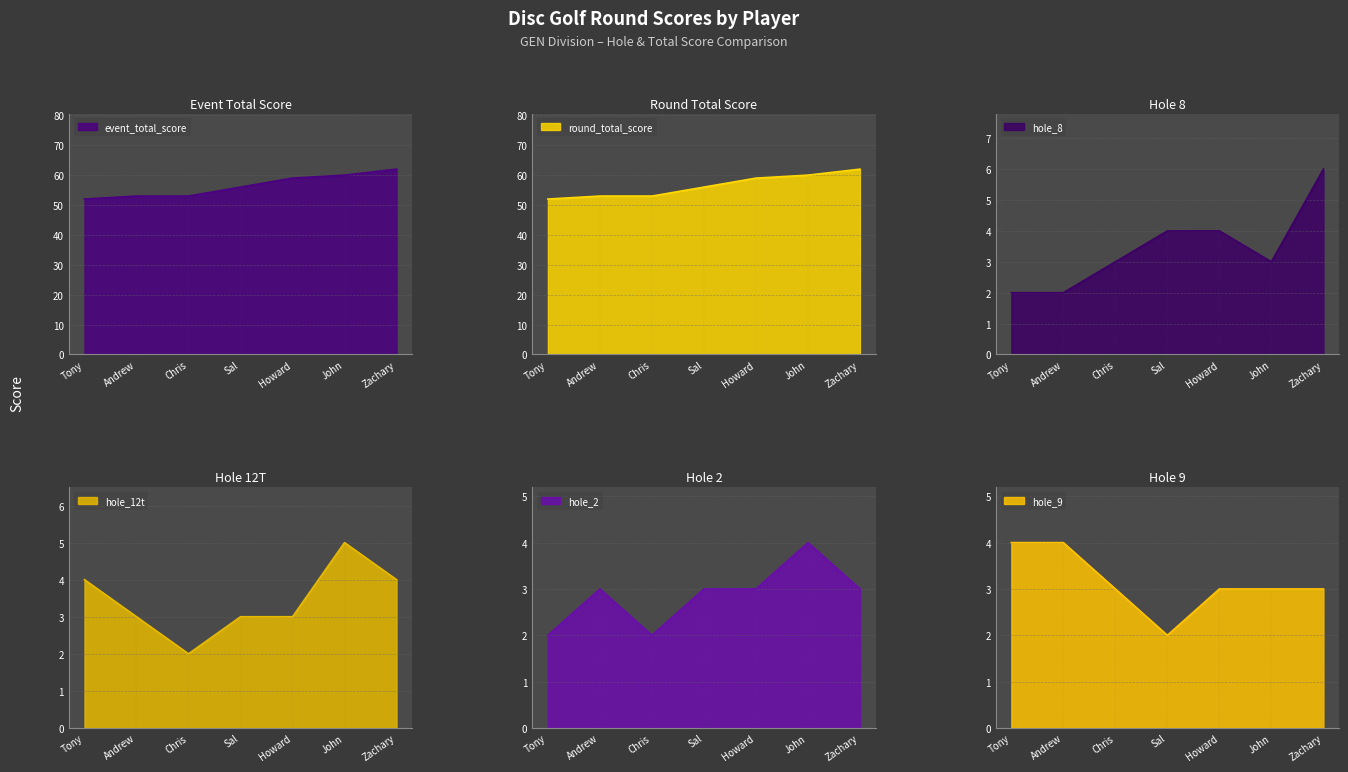

Is it true that event_total_score equals 62 at Zachary?

True